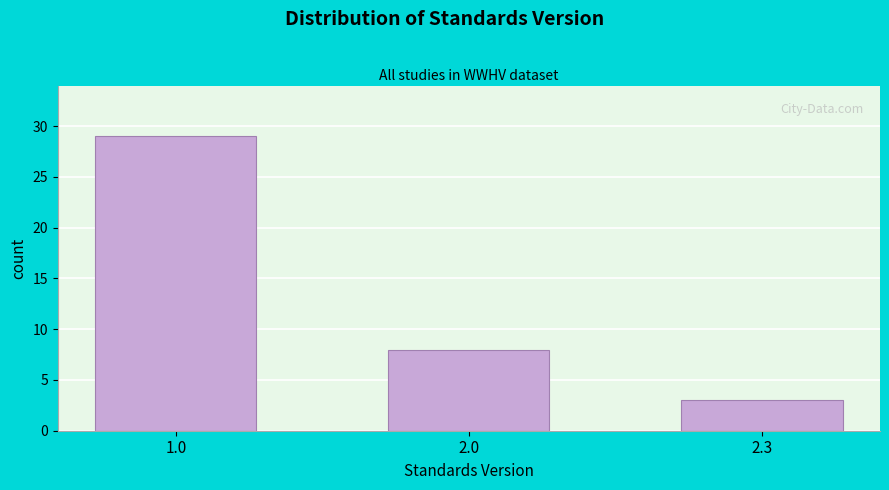

Reading left to right, transcribe all the data shown in this chart.

1.0=29	2.0=8	2.3=3